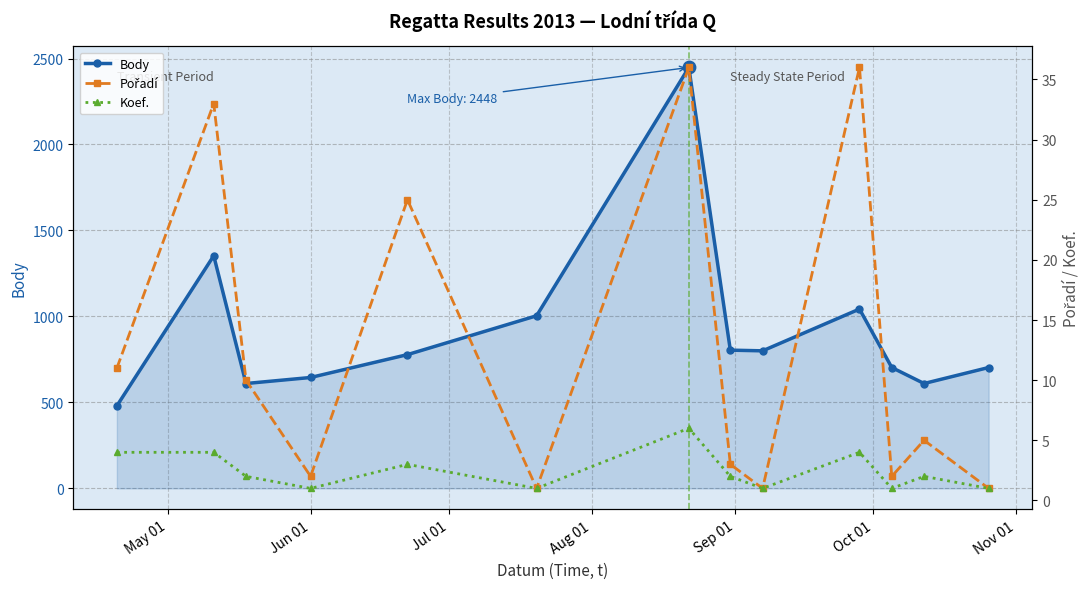

True or false: Body has more than 1 interior local peaks.

True